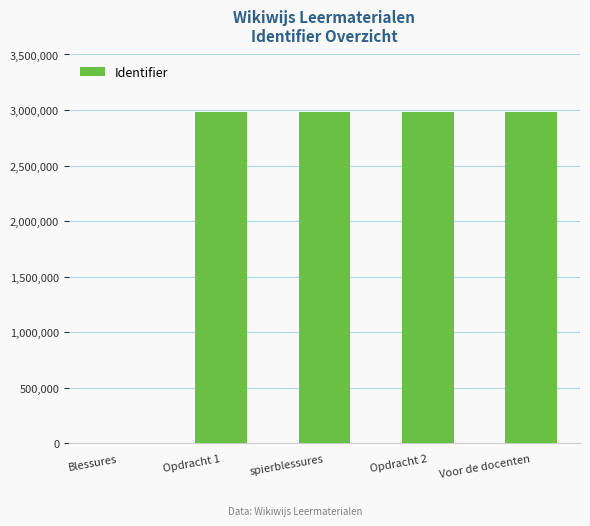

What is the sum of all values?

11924646